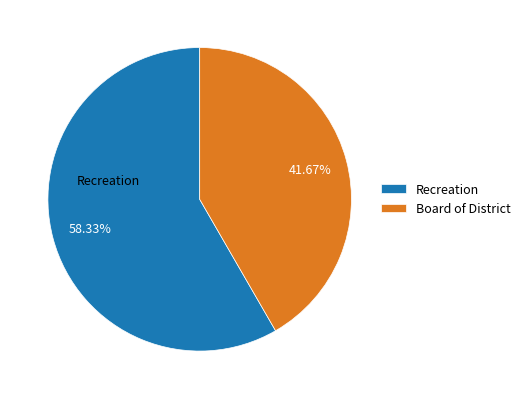

How many segments does this pie chart have?

2